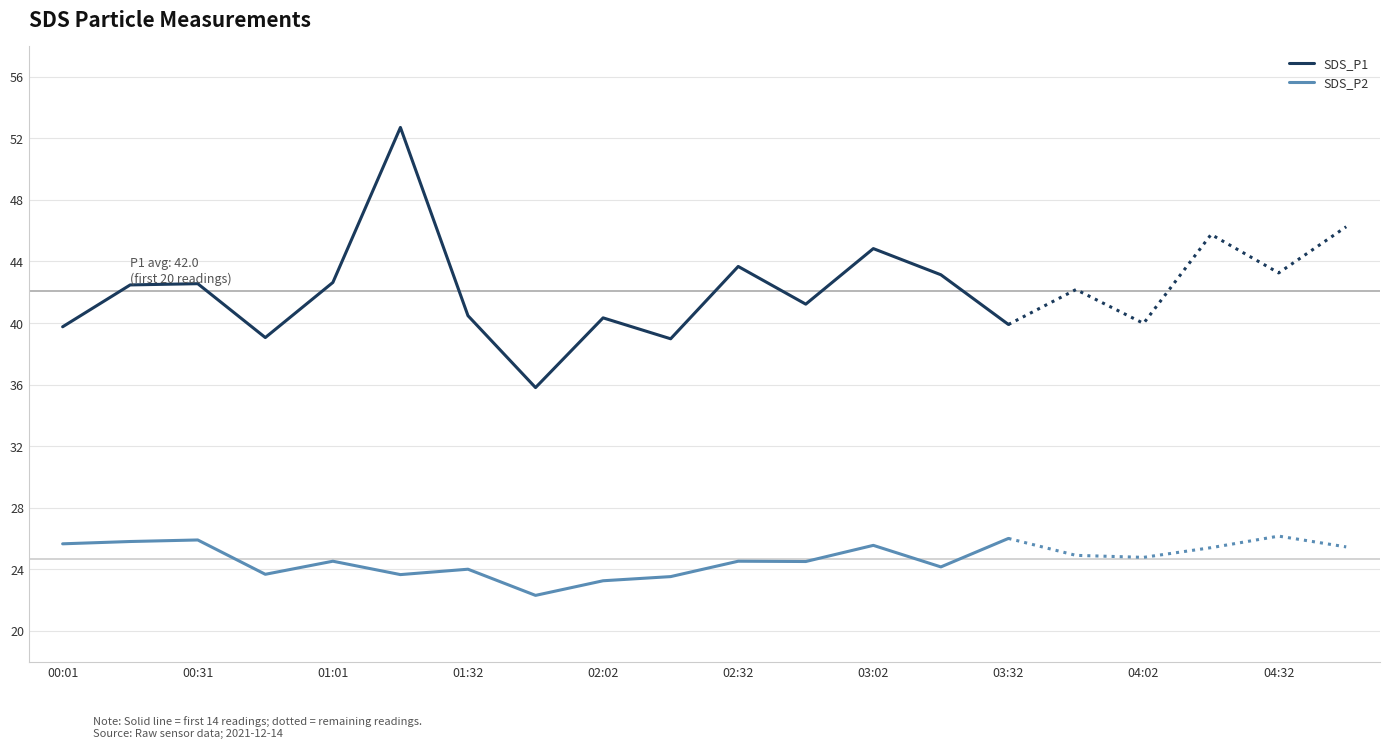

True or false: SDS_P2 and SDS_P1 intersect in this chart.

False